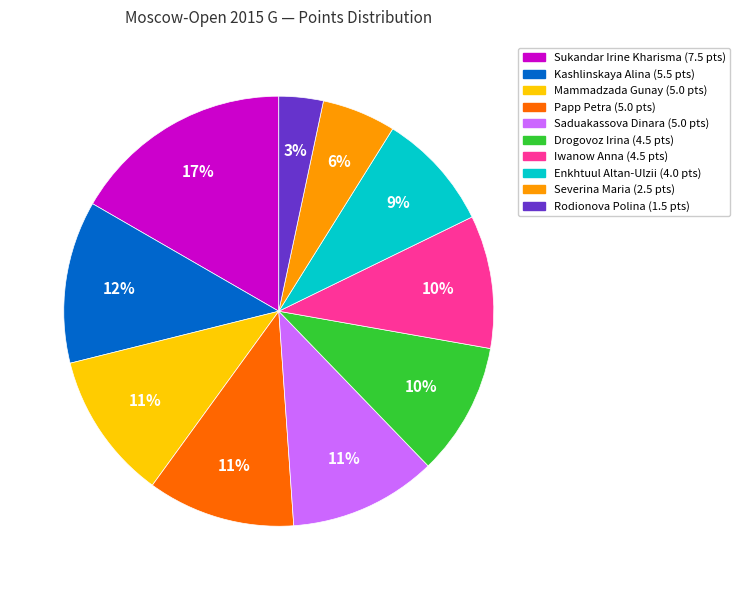

Does Mammadzada Gunay account for over 50% of the chart?

No